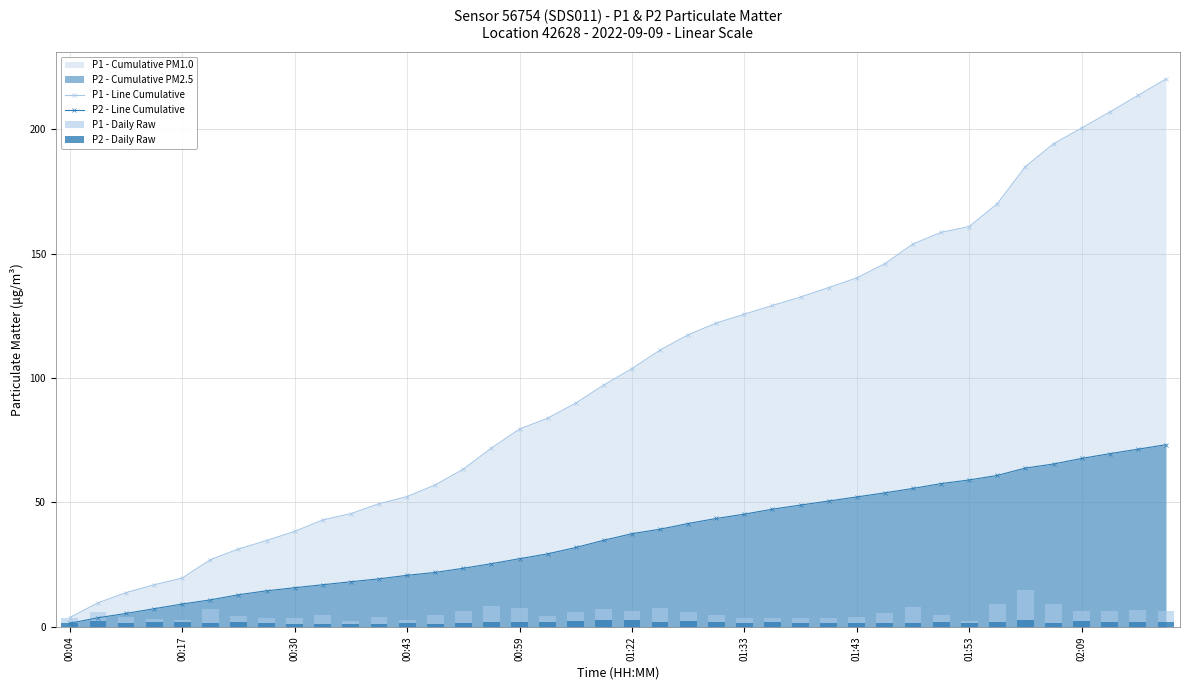

How many data points in P1 - Line Cumulative are less than 103?

20